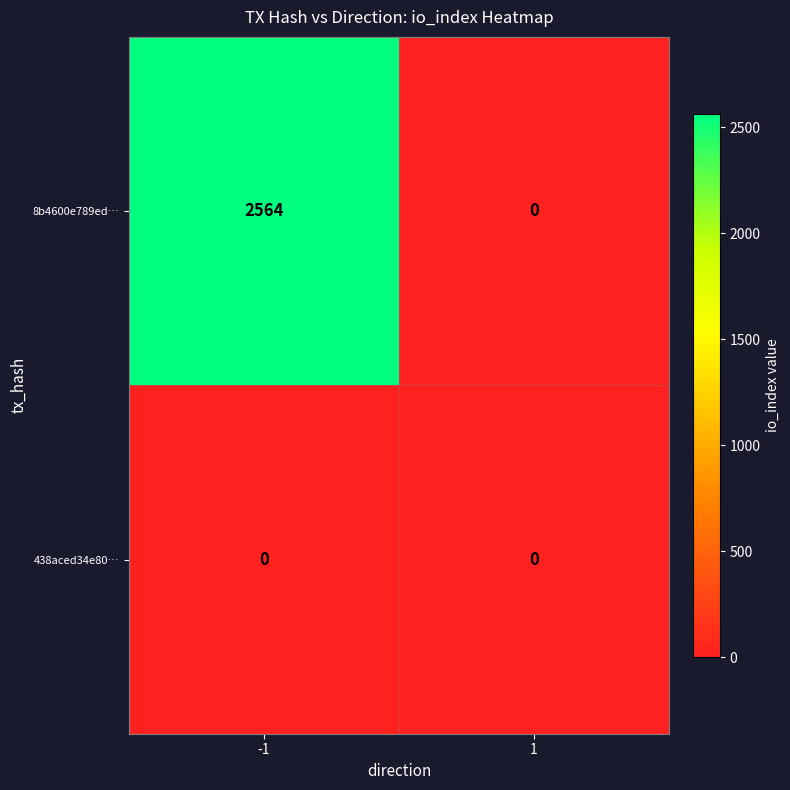

Which series has the widest spread of values?

8b4600e789ed…